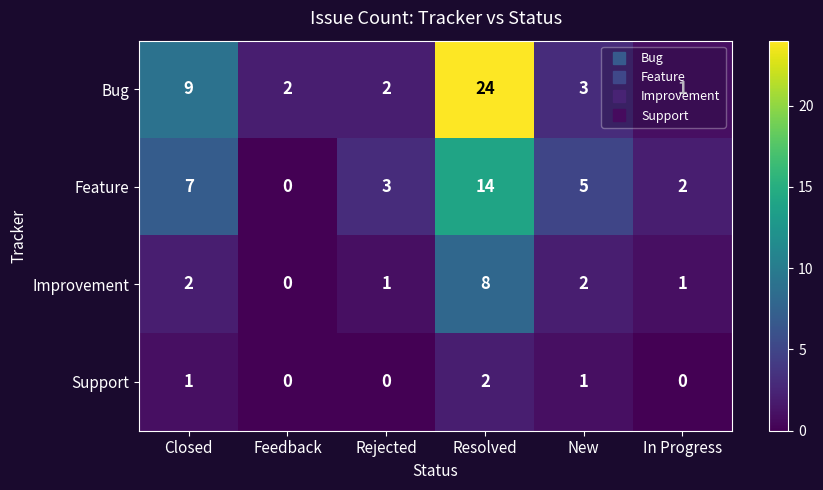

Count the Improvement values in the range 1 to 2.

4